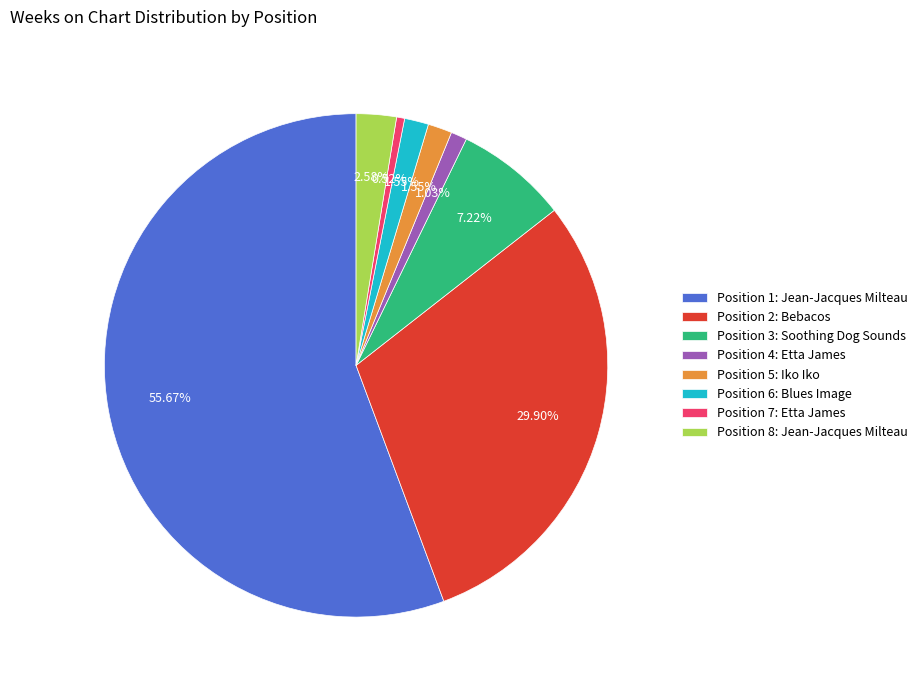

Do Position 7: Etta James and Position 8: Jean-Jacques Milteau together represent more than half of the pie?

No